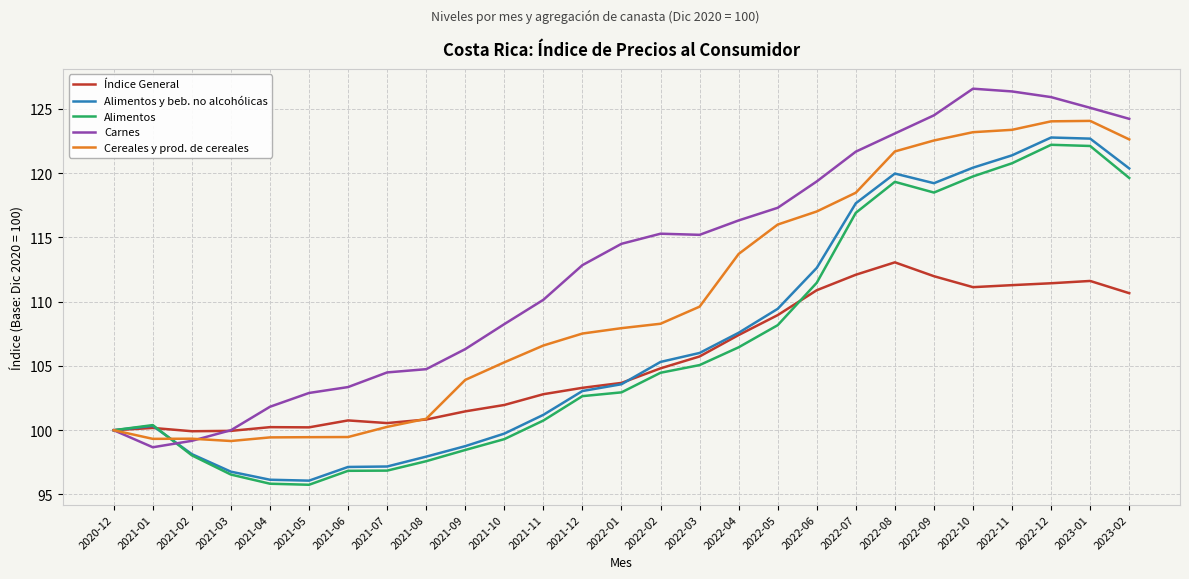

What are all the series names shown in the legend?

Índice General, Alimentos y beb. no alcohólicas, Alimentos, Carnes, Cereales y prod. de cereales